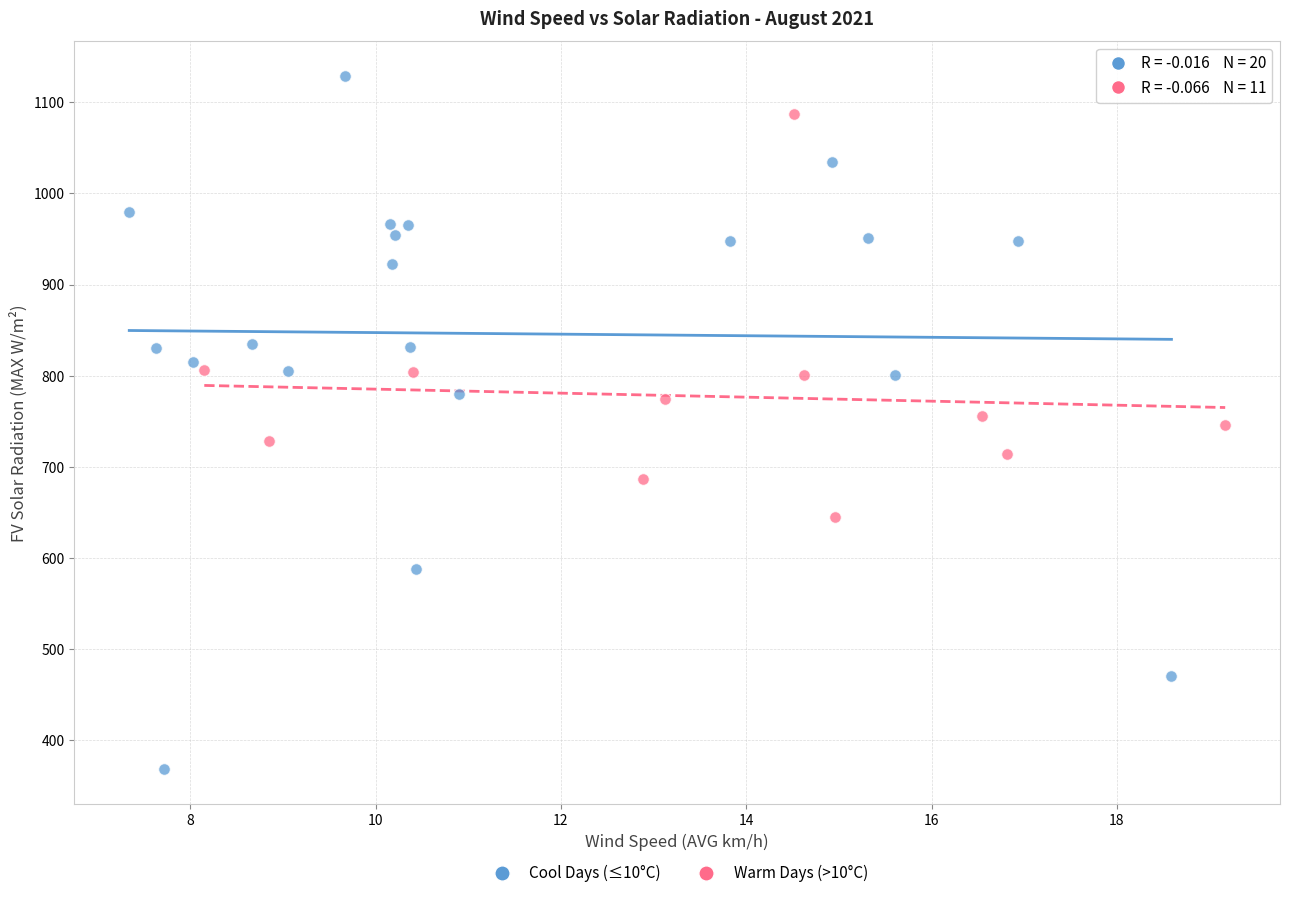

Which series contains the lowest Y value?

Cool Days (≤10°C)